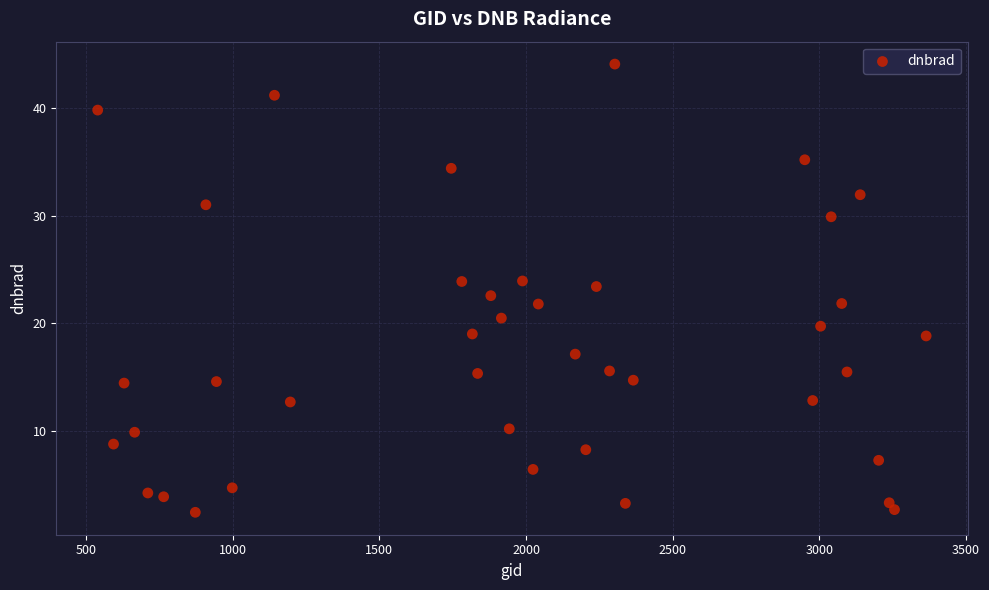

What is the range of Y values (max minus min)?

41.7